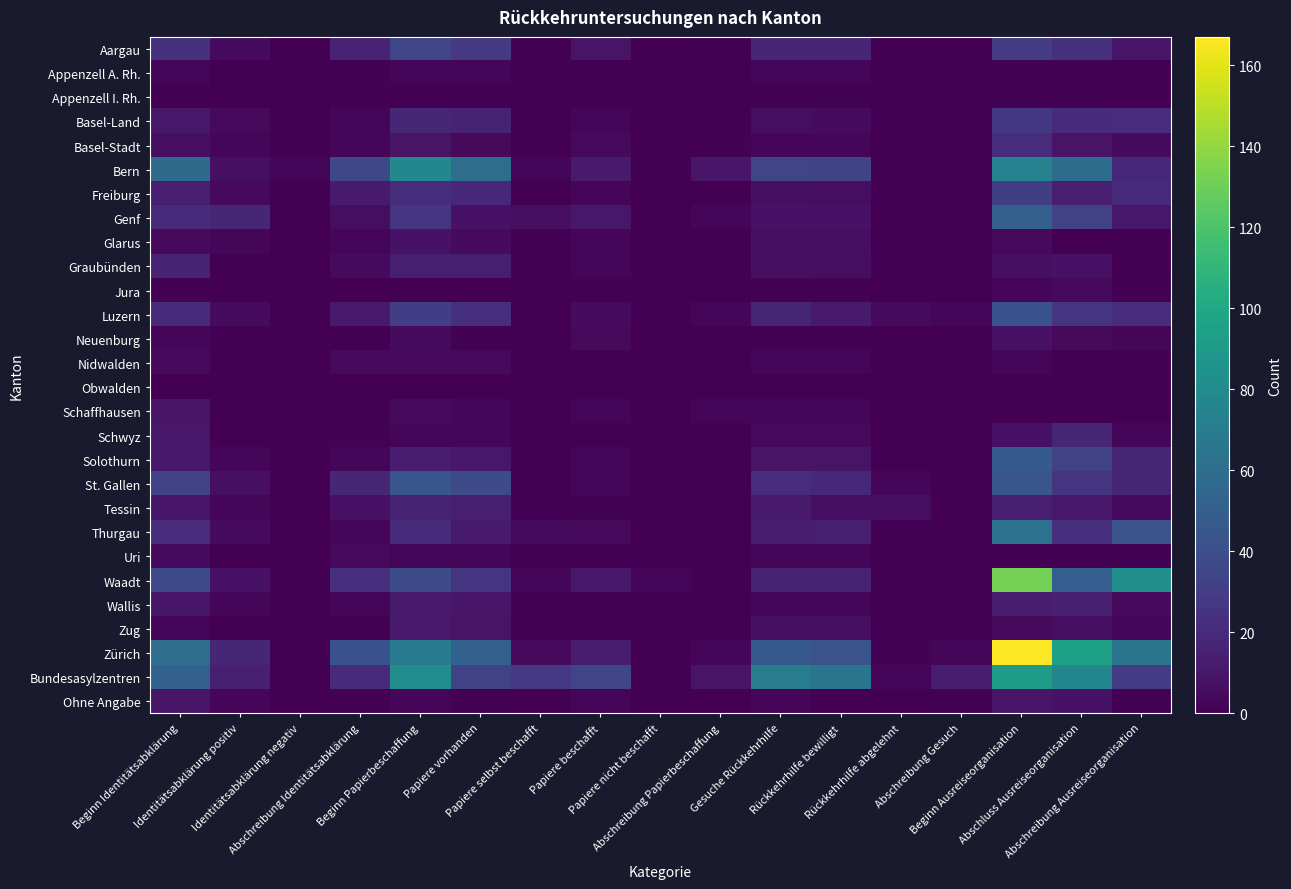

Reading left to right, list all the values displayed in this chart.

Aargau: Beginn Identitätsabklärung=24	Identitätsabklärung positiv=5	Identitätsabklärung negativ=0	Abschreibung Identitätsabklärung=16	Beginn Papierbeschaffung=35	Papiere vorhanden=28	Papiere selbst beschafft=1	Papiere beschafft=9	Papiere nicht beschafft=0	Abschreibung Papierbeschaffung=1	Gesuche Rückkehrhilfe=18	Rückkehrhilfe bewilligt=18	Rückkehrhilfe abgelehnt=0	Abschreibung Gesuch=0	Beginn Ausreiseorganisation=29	Abschluss Ausreiseorganisation=23	Abschreibung Ausreiseorganisation=10
Appenzell A. Rh.: Beginn Identitätsabklärung=3	Identitätsabklärung positiv=0	Identitätsabklärung negativ=0	Abschreibung Identitätsabklärung=1	Beginn Papierbeschaffung=3	Papiere vorhanden=3	Papiere selbst beschafft=0	Papiere beschafft=0	Papiere nicht beschafft=0	Abschreibung Papierbeschaffung=0	Gesuche Rückkehrhilfe=3	Rückkehrhilfe bewilligt=3	Rückkehrhilfe abgelehnt=0	Abschreibung Gesuch=0	Beginn Ausreiseorganisation=1	Abschluss Ausreiseorganisation=1	Abschreibung Ausreiseorganisation=0
Appenzell I. Rh.: Beginn Identitätsabklärung=1	Identitätsabklärung positiv=0	Identitätsabklärung negativ=0	Abschreibung Identitätsabklärung=1	Beginn Papierbeschaffung=0	Papiere vorhanden=0	Papiere selbst beschafft=0	Papiere beschafft=0	Papiere nicht beschafft=0	Abschreibung Papierbeschaffung=0	Gesuche Rückkehrhilfe=1	Rückkehrhilfe bewilligt=1	Rückkehrhilfe abgelehnt=0	Abschreibung Gesuch=0	Beginn Ausreiseorganisation=1	Abschluss Ausreiseorganisation=1	Abschreibung Ausreiseorganisation=0
Basel-Land: Beginn Identitätsabklärung=11	Identitätsabklärung positiv=4	Identitätsabklärung negativ=0	Abschreibung Identitätsabklärung=3	Beginn Papierbeschaffung=18	Papiere vorhanden=16	Papiere selbst beschafft=0	Papiere beschafft=3	Papiere nicht beschafft=0	Abschreibung Papierbeschaffung=0	Gesuche Rückkehrhilfe=6	Rückkehrhilfe bewilligt=5	Rückkehrhilfe abgelehnt=1	Abschreibung Gesuch=0	Beginn Ausreiseorganisation=27	Abschluss Ausreiseorganisation=20	Abschreibung Ausreiseorganisation=21
Basel-Stadt: Beginn Identitätsabklärung=7	Identitätsabklärung positiv=3	Identitätsabklärung negativ=1	Abschreibung Identitätsabklärung=2	Beginn Papierbeschaffung=9	Papiere vorhanden=4	Papiere selbst beschafft=0	Papiere beschafft=4	Papiere nicht beschafft=0	Abschreibung Papierbeschaffung=1	Gesuche Rückkehrhilfe=3	Rückkehrhilfe bewilligt=3	Rückkehrhilfe abgelehnt=0	Abschreibung Gesuch=0	Beginn Ausreiseorganisation=21	Abschluss Ausreiseorganisation=9	Abschreibung Ausreiseorganisation=5
Bern: Beginn Identitätsabklärung=58	Identitätsabklärung positiv=7	Identitätsabklärung negativ=2	Abschreibung Identitätsabklärung=36	Beginn Papierbeschaffung=77	Papiere vorhanden=60	Papiere selbst beschafft=3	Papiere beschafft=12	Papiere nicht beschafft=0	Abschreibung Papierbeschaffung=10	Gesuche Rückkehrhilfe=35	Rückkehrhilfe bewilligt=34	Rückkehrhilfe abgelehnt=1	Abschreibung Gesuch=0	Beginn Ausreiseorganisation=74	Abschluss Ausreiseorganisation=59	Abschreibung Ausreiseorganisation=19
Freiburg: Beginn Identitätsabklärung=14	Identitätsabklärung positiv=4	Identitätsabklärung negativ=0	Abschreibung Identitätsabklärung=12	Beginn Papierbeschaffung=21	Papiere vorhanden=19	Papiere selbst beschafft=0	Papiere beschafft=3	Papiere nicht beschafft=0	Abschreibung Papierbeschaffung=0	Gesuche Rückkehrhilfe=7	Rückkehrhilfe bewilligt=6	Rückkehrhilfe abgelehnt=0	Abschreibung Gesuch=0	Beginn Ausreiseorganisation=31	Abschluss Ausreiseorganisation=14	Abschreibung Ausreiseorganisation=20
Genf: Beginn Identitätsabklärung=20	Identitätsabklärung positiv=18	Identitätsabklärung negativ=0	Abschreibung Identitätsabklärung=6	Beginn Papierbeschaffung=25	Papiere vorhanden=8	Papiere selbst beschafft=7	Papiere beschafft=11	Papiere nicht beschafft=0	Abschreibung Papierbeschaffung=3	Gesuche Rückkehrhilfe=8	Rückkehrhilfe bewilligt=8	Rückkehrhilfe abgelehnt=0	Abschreibung Gesuch=0	Beginn Ausreiseorganisation=51	Abschluss Ausreiseorganisation=33	Abschreibung Ausreiseorganisation=11
Glarus: Beginn Identitätsabklärung=4	Identitätsabklärung positiv=3	Identitätsabklärung negativ=0	Abschreibung Identitätsabklärung=2	Beginn Papierbeschaffung=8	Papiere vorhanden=5	Papiere selbst beschafft=0	Papiere beschafft=3	Papiere nicht beschafft=0	Abschreibung Papierbeschaffung=0	Gesuche Rückkehrhilfe=7	Rückkehrhilfe bewilligt=7	Rückkehrhilfe abgelehnt=0	Abschreibung Gesuch=0	Beginn Ausreiseorganisation=4	Abschluss Ausreiseorganisation=0	Abschreibung Ausreiseorganisation=0
Graubünden: Beginn Identitätsabklärung=16	Identitätsabklärung positiv=0	Identitätsabklärung negativ=0	Abschreibung Identitätsabklärung=5	Beginn Papierbeschaffung=14	Papiere vorhanden=14	Papiere selbst beschafft=0	Papiere beschafft=2	Papiere nicht beschafft=0	Abschreibung Papierbeschaffung=0	Gesuche Rückkehrhilfe=7	Rückkehrhilfe bewilligt=6	Rückkehrhilfe abgelehnt=1	Abschreibung Gesuch=0	Beginn Ausreiseorganisation=7	Abschluss Ausreiseorganisation=8	Abschreibung Ausreiseorganisation=0
Jura: Beginn Identitätsabklärung=1	Identitätsabklärung positiv=0	Identitätsabklärung negativ=0	Abschreibung Identitätsabklärung=0	Beginn Papierbeschaffung=0	Papiere vorhanden=0	Papiere selbst beschafft=0	Papiere beschafft=1	Papiere nicht beschafft=0	Abschreibung Papierbeschaffung=0	Gesuche Rückkehrhilfe=1	Rückkehrhilfe bewilligt=1	Rückkehrhilfe abgelehnt=0	Abschreibung Gesuch=0	Beginn Ausreiseorganisation=2	Abschluss Ausreiseorganisation=4	Abschreibung Ausreiseorganisation=1
Luzern: Beginn Identitätsabklärung=20	Identitätsabklärung positiv=5	Identitätsabklärung negativ=0	Abschreibung Identitätsabklärung=12	Beginn Papierbeschaffung=31	Papiere vorhanden=23	Papiere selbst beschafft=0	Papiere beschafft=5	Papiere nicht beschafft=0	Abschreibung Papierbeschaffung=2	Gesuche Rückkehrhilfe=17	Rückkehrhilfe bewilligt=12	Rückkehrhilfe abgelehnt=5	Abschreibung Gesuch=2	Beginn Ausreiseorganisation=42	Abschluss Ausreiseorganisation=25	Abschreibung Ausreiseorganisation=21
Neuenburg: Beginn Identitätsabklärung=2	Identitätsabklärung positiv=1	Identitätsabklärung negativ=0	Abschreibung Identitätsabklärung=0	Beginn Papierbeschaffung=5	Papiere vorhanden=1	Papiere selbst beschafft=0	Papiere beschafft=4	Papiere nicht beschafft=0	Abschreibung Papierbeschaffung=0	Gesuche Rückkehrhilfe=1	Rückkehrhilfe bewilligt=1	Rückkehrhilfe abgelehnt=0	Abschreibung Gesuch=0	Beginn Ausreiseorganisation=8	Abschluss Ausreiseorganisation=4	Abschreibung Ausreiseorganisation=3
Nidwalden: Beginn Identitätsabklärung=4	Identitätsabklärung positiv=0	Identitätsabklärung negativ=0	Abschreibung Identitätsabklärung=4	Beginn Papierbeschaffung=4	Papiere vorhanden=4	Papiere selbst beschafft=0	Papiere beschafft=0	Papiere nicht beschafft=0	Abschreibung Papierbeschaffung=0	Gesuche Rückkehrhilfe=3	Rückkehrhilfe bewilligt=3	Rückkehrhilfe abgelehnt=0	Abschreibung Gesuch=0	Beginn Ausreiseorganisation=2	Abschluss Ausreiseorganisation=0	Abschreibung Ausreiseorganisation=0
Obwalden: Beginn Identitätsabklärung=0	Identitätsabklärung positiv=0	Identitätsabklärung negativ=0	Abschreibung Identitätsabklärung=0	Beginn Papierbeschaffung=0	Papiere vorhanden=0	Papiere selbst beschafft=0	Papiere beschafft=0	Papiere nicht beschafft=0	Abschreibung Papierbeschaffung=0	Gesuche Rückkehrhilfe=0	Rückkehrhilfe bewilligt=0	Rückkehrhilfe abgelehnt=0	Abschreibung Gesuch=0	Beginn Ausreiseorganisation=0	Abschluss Ausreiseorganisation=0	Abschreibung Ausreiseorganisation=0
Schaffhausen: Beginn Identitätsabklärung=9	Identitätsabklärung positiv=1	Identitätsabklärung negativ=0	Abschreibung Identitätsabklärung=0	Beginn Papierbeschaffung=4	Papiere vorhanden=2	Papiere selbst beschafft=0	Papiere beschafft=2	Papiere nicht beschafft=0	Abschreibung Papierbeschaffung=2	Gesuche Rückkehrhilfe=2	Rückkehrhilfe bewilligt=2	Rückkehrhilfe abgelehnt=0	Abschreibung Gesuch=0	Beginn Ausreiseorganisation=0	Abschluss Ausreiseorganisation=1	Abschreibung Ausreiseorganisation=0
Schwyz: Beginn Identitätsabklärung=11	Identitätsabklärung positiv=0	Identitätsabklärung negativ=0	Abschreibung Identitätsabklärung=1	Beginn Papierbeschaffung=3	Papiere vorhanden=3	Papiere selbst beschafft=0	Papiere beschafft=0	Papiere nicht beschafft=0	Abschreibung Papierbeschaffung=0	Gesuche Rückkehrhilfe=4	Rückkehrhilfe bewilligt=4	Rückkehrhilfe abgelehnt=0	Abschreibung Gesuch=0	Beginn Ausreiseorganisation=8	Abschluss Ausreiseorganisation=18	Abschreibung Ausreiseorganisation=3
Solothurn: Beginn Identitätsabklärung=11	Identitätsabklärung positiv=3	Identitätsabklärung negativ=0	Abschreibung Identitätsabklärung=3	Beginn Papierbeschaffung=13	Papiere vorhanden=11	Papiere selbst beschafft=0	Papiere beschafft=2	Papiere nicht beschafft=0	Abschreibung Papierbeschaffung=0	Gesuche Rückkehrhilfe=9	Rückkehrhilfe bewilligt=9	Rückkehrhilfe abgelehnt=0	Abschreibung Gesuch=0	Beginn Ausreiseorganisation=47	Abschluss Ausreiseorganisation=32	Abschreibung Ausreiseorganisation=17
St. Gallen: Beginn Identitätsabklärung=32	Identitätsabklärung positiv=7	Identitätsabklärung negativ=0	Abschreibung Identitätsabklärung=18	Beginn Papierbeschaffung=45	Papiere vorhanden=38	Papiere selbst beschafft=0	Papiere beschafft=2	Papiere nicht beschafft=0	Abschreibung Papierbeschaffung=0	Gesuche Rückkehrhilfe=21	Rückkehrhilfe bewilligt=19	Rückkehrhilfe abgelehnt=2	Abschreibung Gesuch=0	Beginn Ausreiseorganisation=45	Abschluss Ausreiseorganisation=25	Abschreibung Ausreiseorganisation=17
Tessin: Beginn Identitätsabklärung=10	Identitätsabklärung positiv=2	Identitätsabklärung negativ=0	Abschreibung Identitätsabklärung=8	Beginn Papierbeschaffung=16	Papiere vorhanden=14	Papiere selbst beschafft=1	Papiere beschafft=1	Papiere nicht beschafft=0	Abschreibung Papierbeschaffung=0	Gesuche Rückkehrhilfe=12	Rückkehrhilfe bewilligt=6	Rückkehrhilfe abgelehnt=6	Abschreibung Gesuch=0	Beginn Ausreiseorganisation=14	Abschluss Ausreiseorganisation=11	Abschreibung Ausreiseorganisation=5
Thurgau: Beginn Identitätsabklärung=21	Identitätsabklärung positiv=5	Identitätsabklärung negativ=0	Abschreibung Identitätsabklärung=3	Beginn Papierbeschaffung=20	Papiere vorhanden=12	Papiere selbst beschafft=5	Papiere beschafft=4	Papiere nicht beschafft=0	Abschreibung Papierbeschaffung=0	Gesuche Rückkehrhilfe=13	Rückkehrhilfe bewilligt=14	Rückkehrhilfe abgelehnt=1	Abschreibung Gesuch=0	Beginn Ausreiseorganisation=63	Abschluss Ausreiseorganisation=23	Abschreibung Ausreiseorganisation=43
Uri: Beginn Identitätsabklärung=5	Identitätsabklärung positiv=0	Identitätsabklärung negativ=0	Abschreibung Identitätsabklärung=4	Beginn Papierbeschaffung=3	Papiere vorhanden=3	Papiere selbst beschafft=0	Papiere beschafft=0	Papiere nicht beschafft=0	Abschreibung Papierbeschaffung=0	Gesuche Rückkehrhilfe=3	Rückkehrhilfe bewilligt=3	Rückkehrhilfe abgelehnt=0	Abschreibung Gesuch=0	Beginn Ausreiseorganisation=0	Abschluss Ausreiseorganisation=1	Abschreibung Ausreiseorganisation=1
Waadt: Beginn Identitätsabklärung=37	Identitätsabklärung positiv=8	Identitätsabklärung negativ=1	Abschreibung Identitätsabklärung=23	Beginn Papierbeschaffung=39	Papiere vorhanden=26	Papiere selbst beschafft=2	Papiere beschafft=11	Papiere nicht beschafft=3	Abschreibung Papierbeschaffung=1	Gesuche Rückkehrhilfe=16	Rückkehrhilfe bewilligt=16	Rückkehrhilfe abgelehnt=0	Abschreibung Gesuch=1	Beginn Ausreiseorganisation=132	Abschluss Ausreiseorganisation=50	Abschreibung Ausreiseorganisation=83
Wallis: Beginn Identitätsabklärung=10	Identitätsabklärung positiv=3	Identitätsabklärung negativ=0	Abschreibung Identitätsabklärung=2	Beginn Papierbeschaffung=12	Papiere vorhanden=10	Papiere selbst beschafft=0	Papiere beschafft=1	Papiere nicht beschafft=0	Abschreibung Papierbeschaffung=0	Gesuche Rückkehrhilfe=3	Rückkehrhilfe bewilligt=3	Rückkehrhilfe abgelehnt=0	Abschreibung Gesuch=0	Beginn Ausreiseorganisation=13	Abschluss Ausreiseorganisation=15	Abschreibung Ausreiseorganisation=4
Zug: Beginn Identitätsabklärung=2	Identitätsabklärung positiv=0	Identitätsabklärung negativ=0	Abschreibung Identitätsabklärung=1	Beginn Papierbeschaffung=12	Papiere vorhanden=9	Papiere selbst beschafft=0	Papiere beschafft=1	Papiere nicht beschafft=1	Abschreibung Papierbeschaffung=0	Gesuche Rückkehrhilfe=7	Rückkehrhilfe bewilligt=7	Rückkehrhilfe abgelehnt=0	Abschreibung Gesuch=0	Beginn Ausreiseorganisation=4	Abschluss Ausreiseorganisation=6	Abschreibung Ausreiseorganisation=2
Zürich: Beginn Identitätsabklärung=60	Identitätsabklärung positiv=18	Identitätsabklärung negativ=0	Abschreibung Identitätsabklärung=42	Beginn Papierbeschaffung=68	Papiere vorhanden=52	Papiere selbst beschafft=4	Papiere beschafft=13	Papiere nicht beschafft=0	Abschreibung Papierbeschaffung=3	Gesuche Rückkehrhilfe=47	Rückkehrhilfe bewilligt=43	Rückkehrhilfe abgelehnt=1	Abschreibung Gesuch=3	Beginn Ausreiseorganisation=167	Abschluss Ausreiseorganisation=95	Abschreibung Ausreiseorganisation=64
Bundesasylzentren: Beginn Identitätsabklärung=52	Identitätsabklärung positiv=15	Identitätsabklärung negativ=0	Abschreibung Identitätsabklärung=20	Beginn Papierbeschaffung=82	Papiere vorhanden=33	Papiere selbst beschafft=28	Papiere beschafft=35	Papiere nicht beschafft=1	Abschreibung Papierbeschaffung=9	Gesuche Rückkehrhilfe=71	Rückkehrhilfe bewilligt=64	Rückkehrhilfe abgelehnt=2	Abschreibung Gesuch=13	Beginn Ausreiseorganisation=92	Abschluss Ausreiseorganisation=77	Abschreibung Ausreiseorganisation=30
Ohne Angabe: Beginn Identitätsabklärung=9	Identitätsabklärung positiv=2	Identitätsabklärung negativ=0	Abschreibung Identitätsabklärung=1	Beginn Papierbeschaffung=3	Papiere vorhanden=1	Papiere selbst beschafft=0	Papiere beschafft=2	Papiere nicht beschafft=0	Abschreibung Papierbeschaffung=0	Gesuche Rückkehrhilfe=2	Rückkehrhilfe bewilligt=0	Rückkehrhilfe abgelehnt=0	Abschreibung Gesuch=1	Beginn Ausreiseorganisation=9	Abschluss Ausreiseorganisation=8	Abschreibung Ausreiseorganisation=1